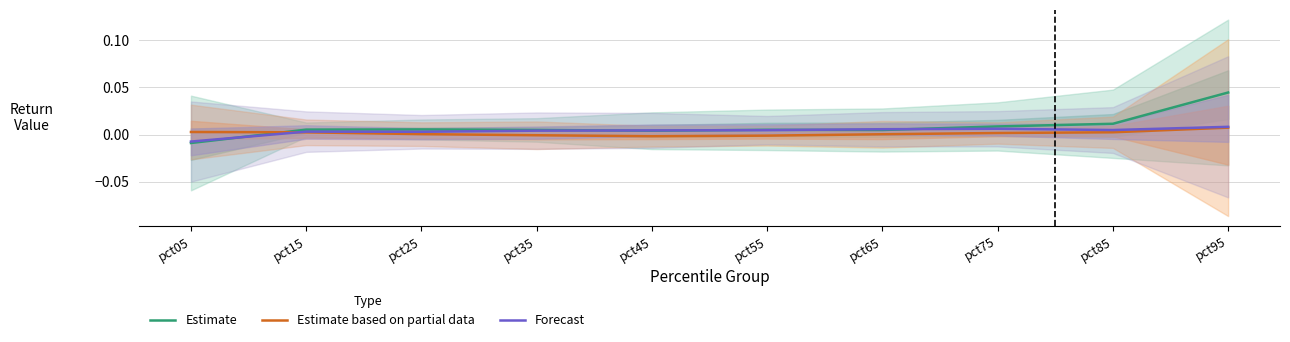

Where is Estimate nearest to the value 0?

pct45